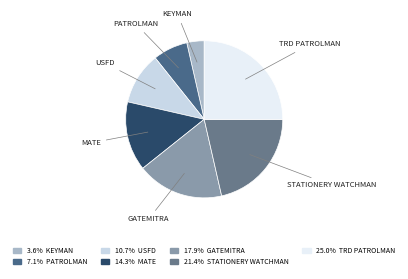

Does any single category account for the majority?

No